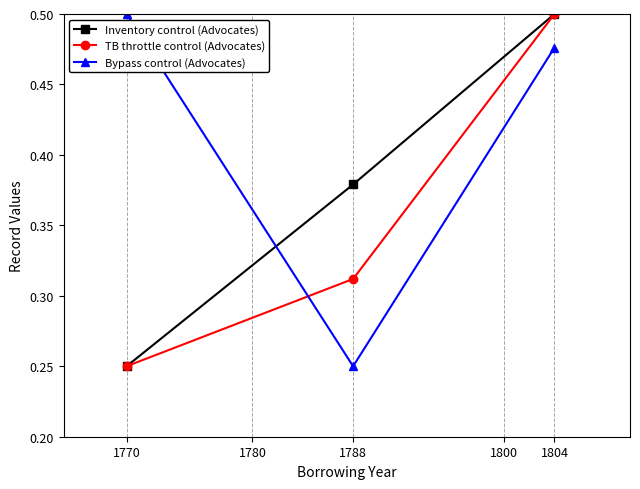

Between 1770 and 1788, which series saw the biggest shift?

Bypass control (Advocates)